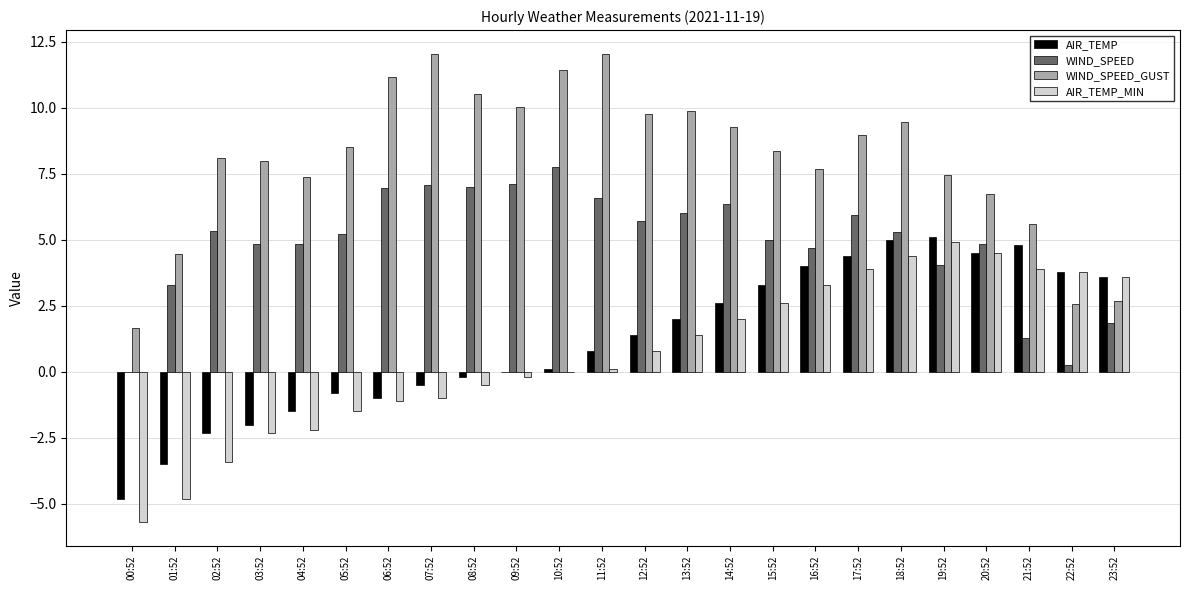

What is the sum of all AIR_TEMP values?

28.8